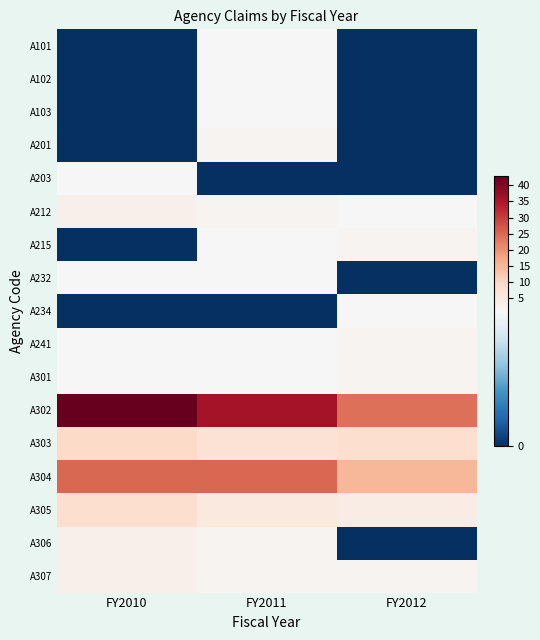

Rank the series at FY2012 from highest to lowest value.

A302, A304, A303, A305, A215, A241, A301, A307, A212, A234, A101, A102, A103, A201, A203, A232, A306